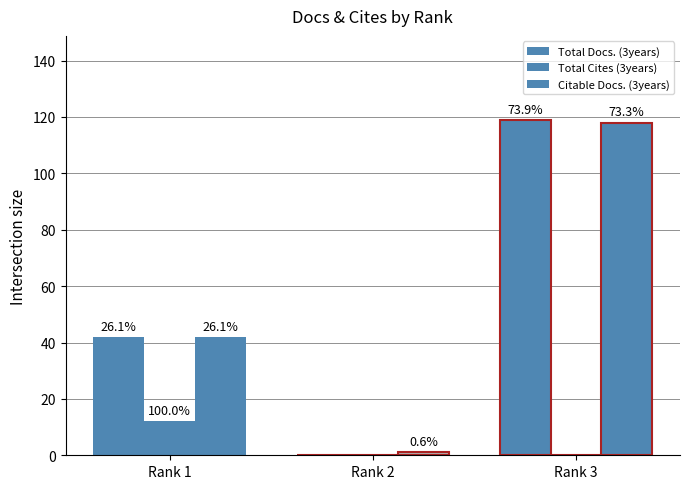

What is the difference between the highest and lowest values at Rank 3?

119